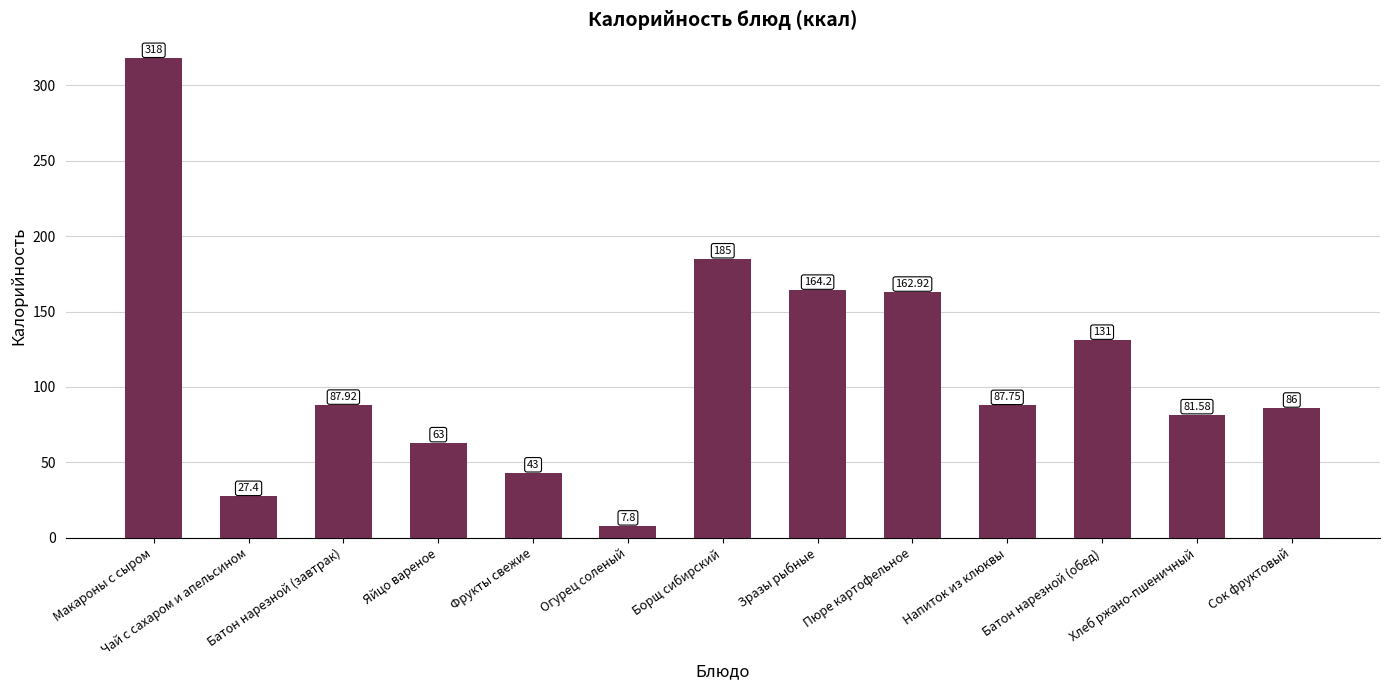

Rank the categories by value from highest to lowest.

Макароны с сыром, Борщ сибирский, Зразы рыбные, Пюре картофельное, Батон нарезной (обед), Батон нарезной (завтрак), Напиток из клюквы, Сок фруктовый, Хлеб ржано-пшеничный, Яйцо вареное, Фрукты свежие, Чай с сахаром и апельсином, Огурец соленый